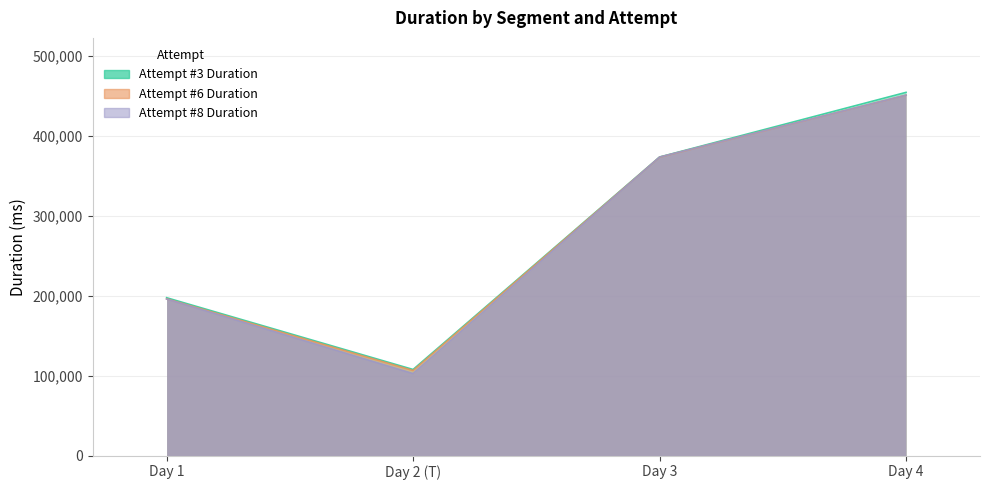

How many Attempt #8 Duration values are between 195810 and 450892?

3